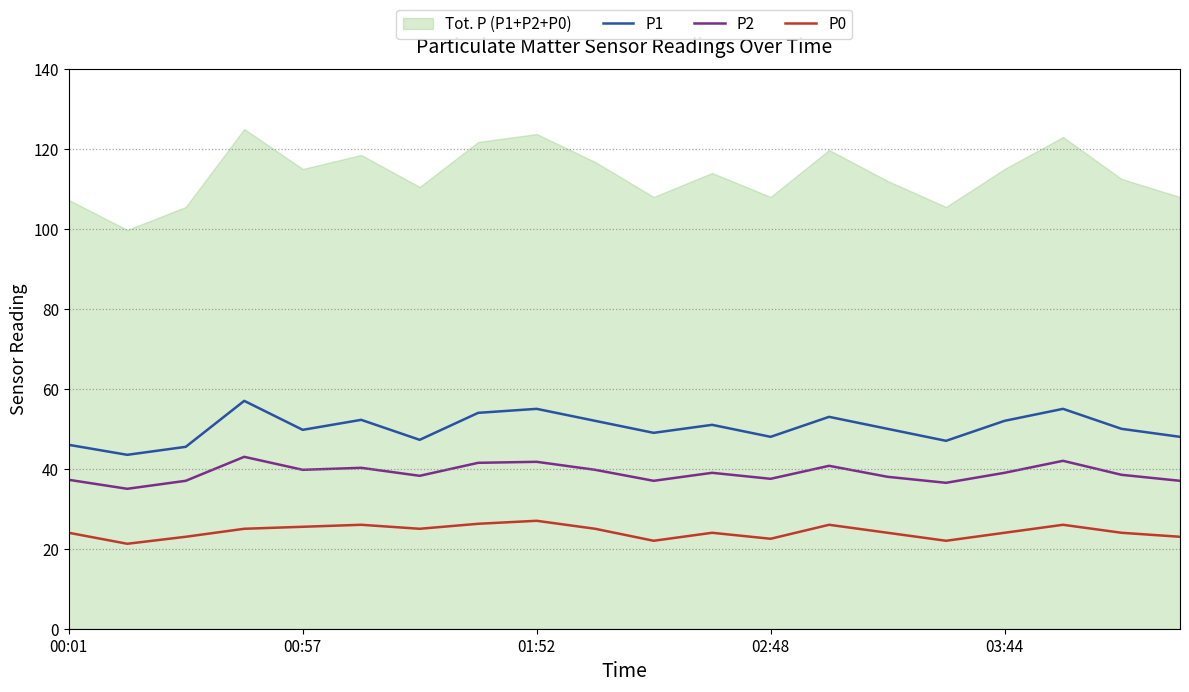

True or false: P2 and P1 cross at least once.

False